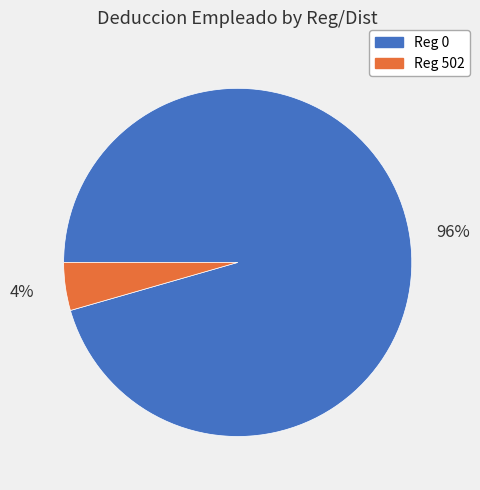

Combined, do Reg 0 and Reg 502 account for over 50%?

Yes